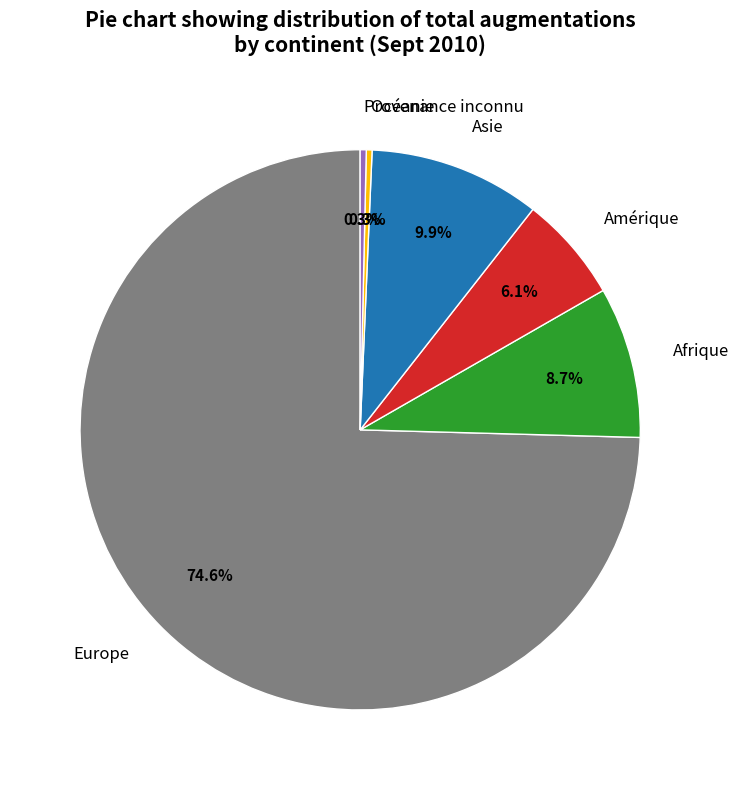

Is there a majority slice in this chart?

Yes